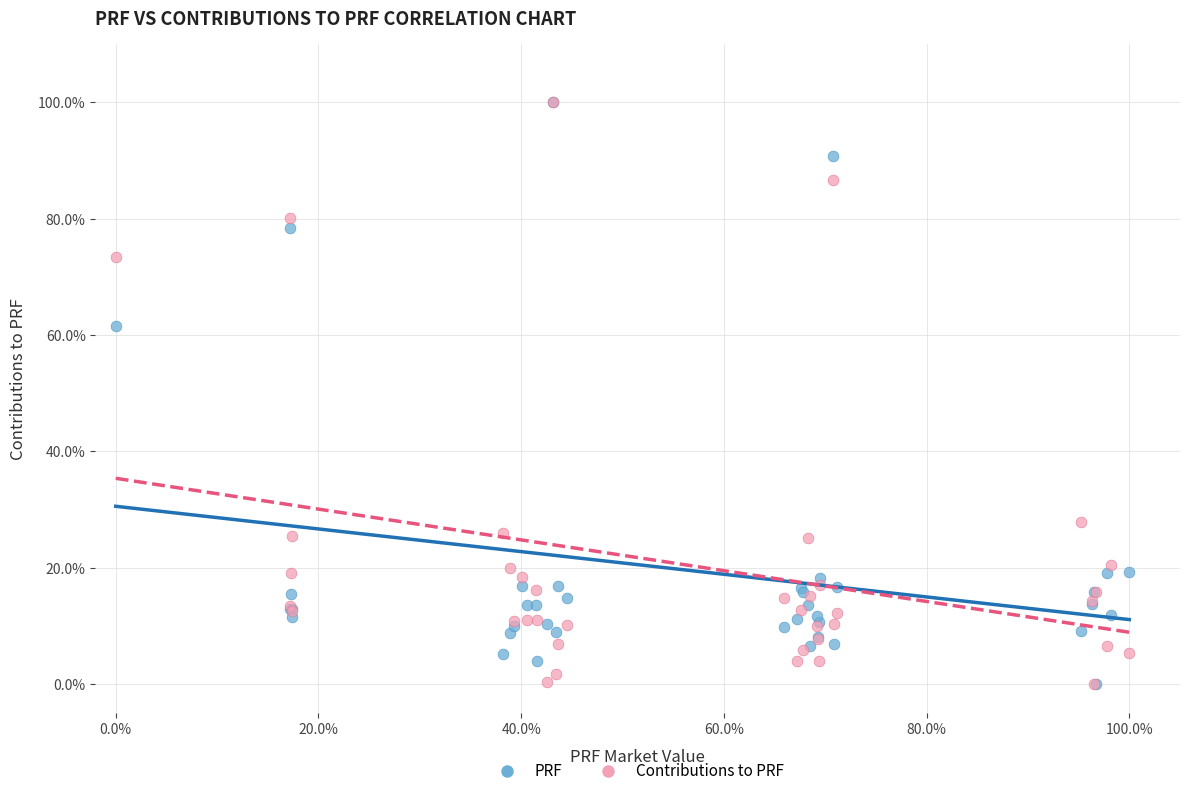

What are all the series names shown in the legend?

PRF, Contributions to PRF